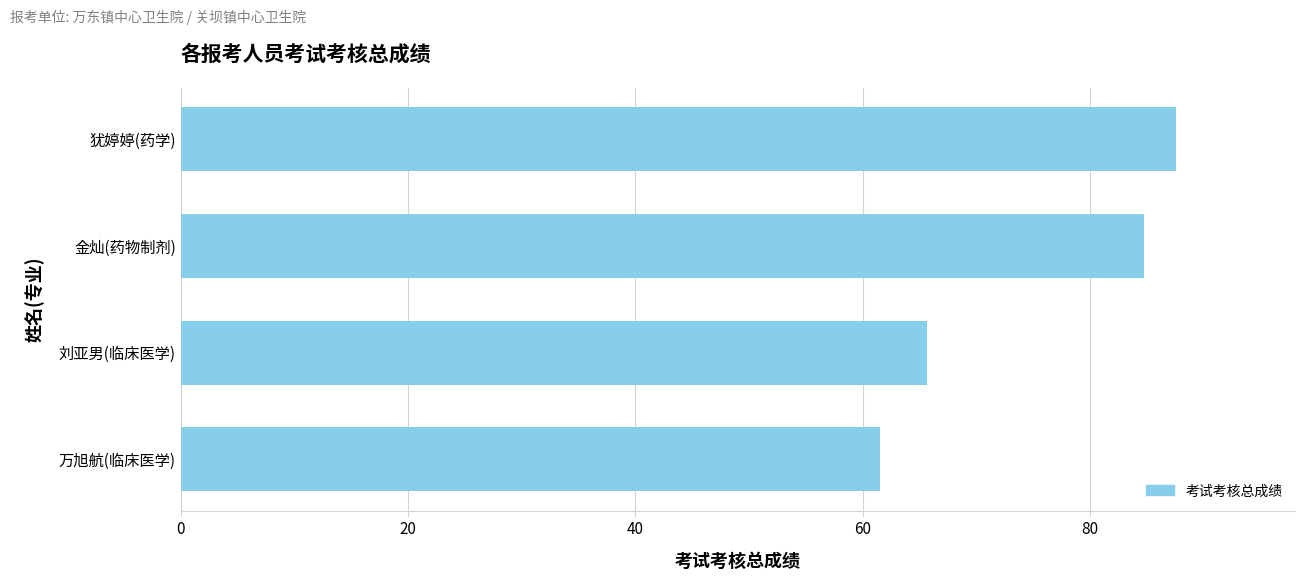

What is the minimum value shown in the chart?

61.5